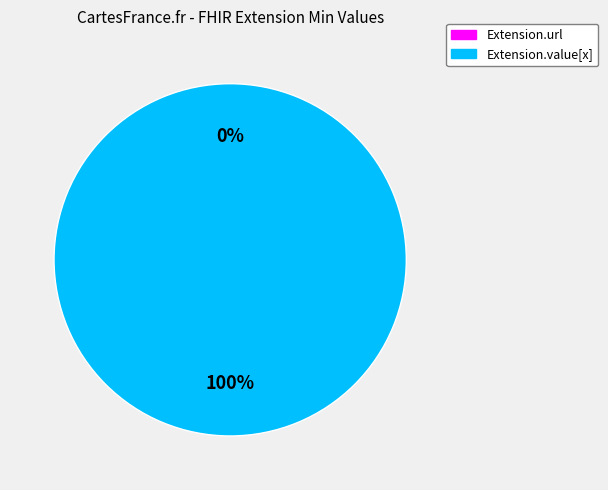

Combined, do Extension.value[x] and Extension.url account for over 50%?

Yes